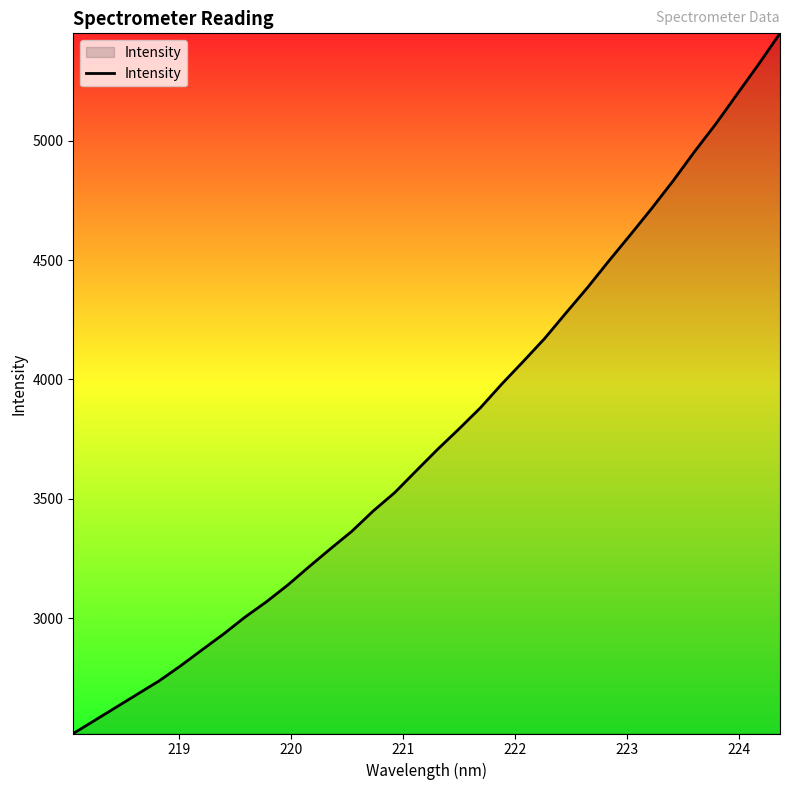

How many lines are shown in the chart?

1